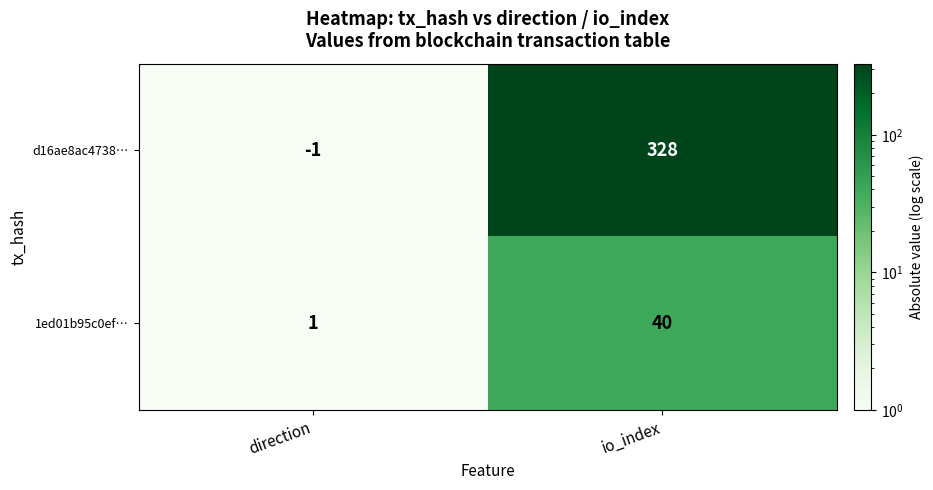

The d16ae8ac4738… series shows 328 at io_index. True or false?

True